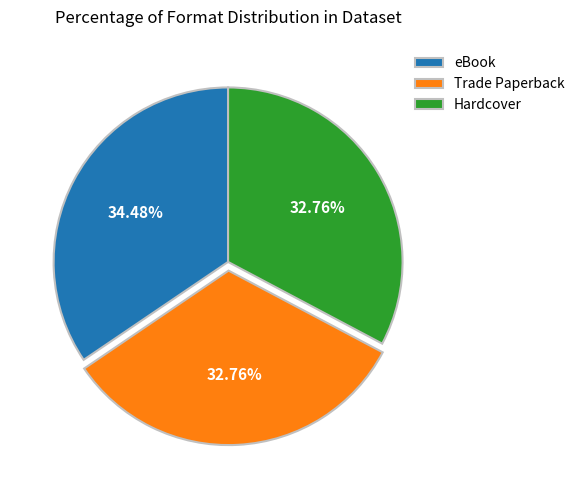

Which has a higher value, eBook or Hardcover?

eBook